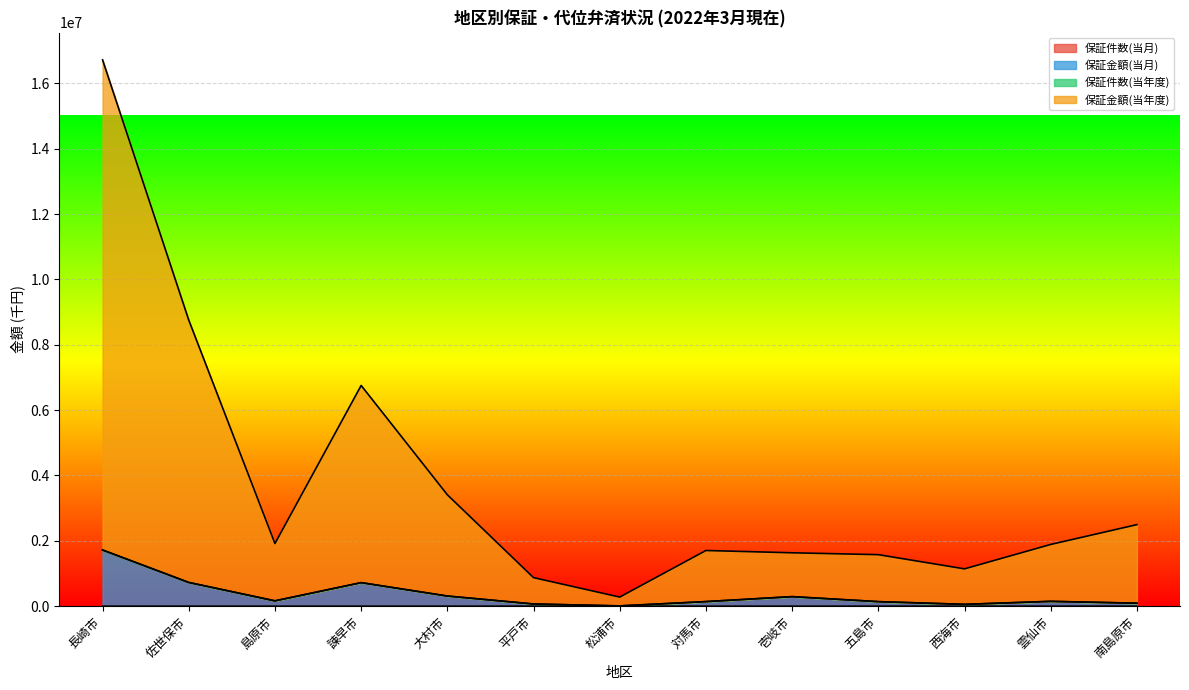

List the labels in order of 保証金額(当月) value, largest first.

長崎市, 佐世保市, 諫早市, 大村市, 壱岐市, 島原市, 雲仙市, 対馬市, 五島市, 南島原市, 平戸市, 西海市, 松浦市